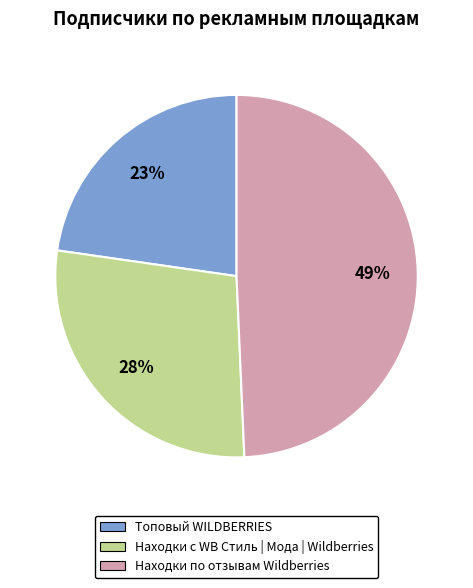

To the nearest percent, what percentage of the pie is Топовый WILDBERRIES?

23%